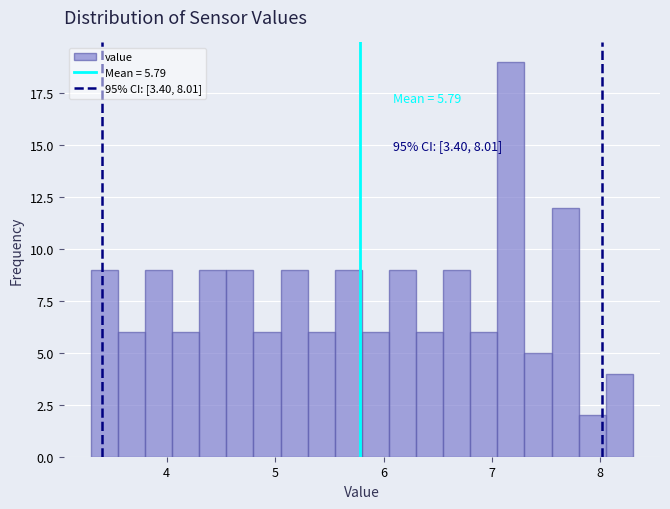

Read against the x-axis, roughly where is the centre of the tallest bar?

7.2